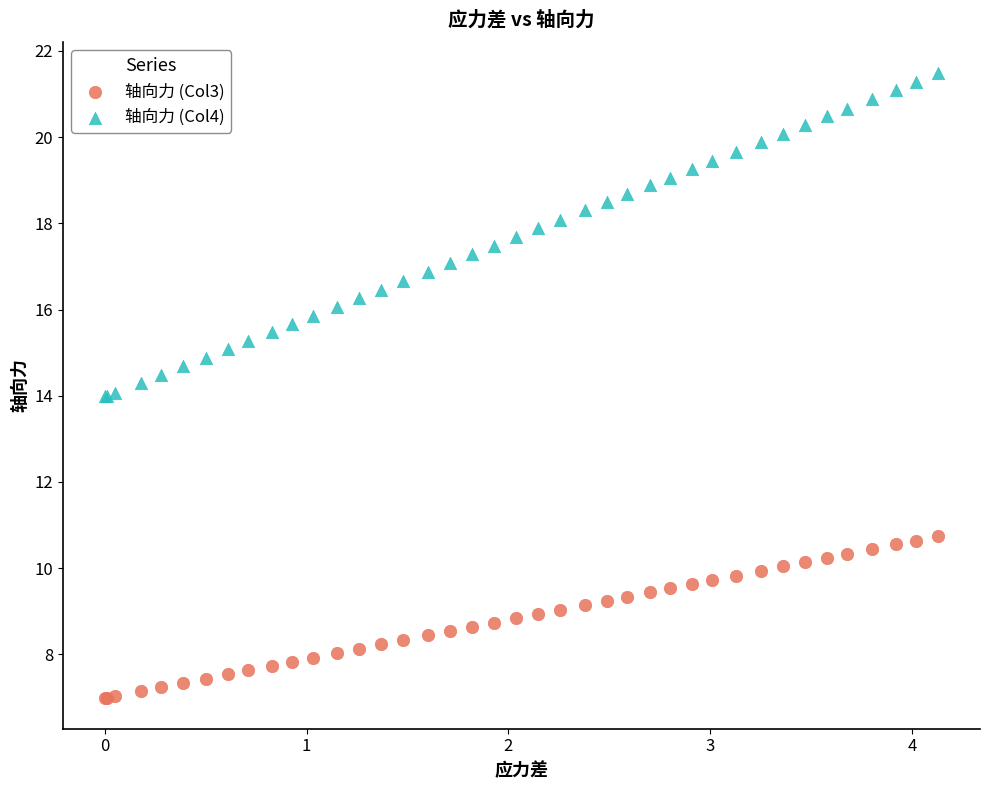

What is the X range (max minus min) for the scatter plot?

4.1